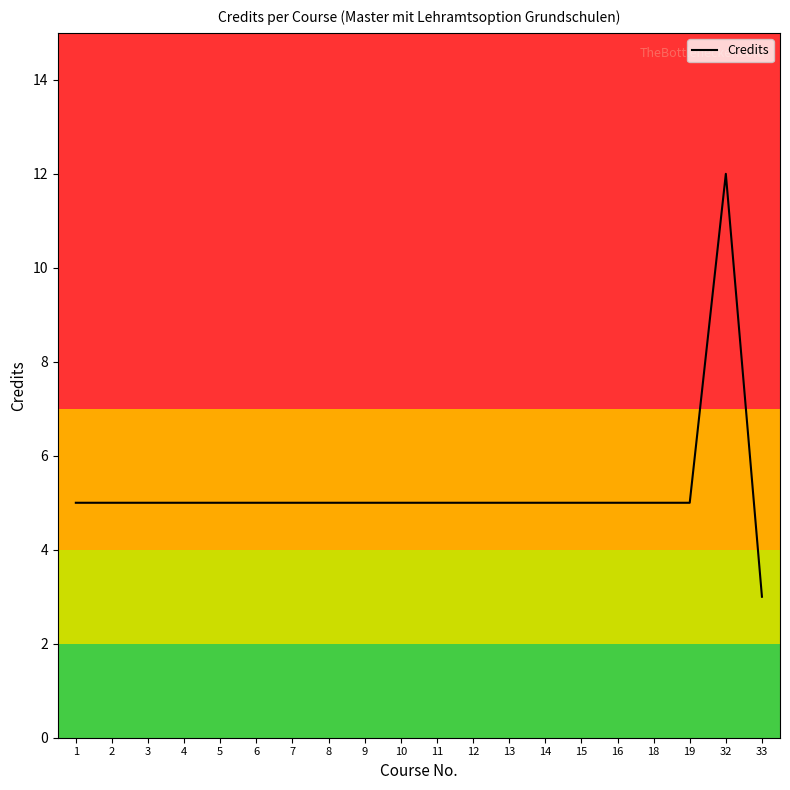

True or false: the data shows 5 at 6.

True